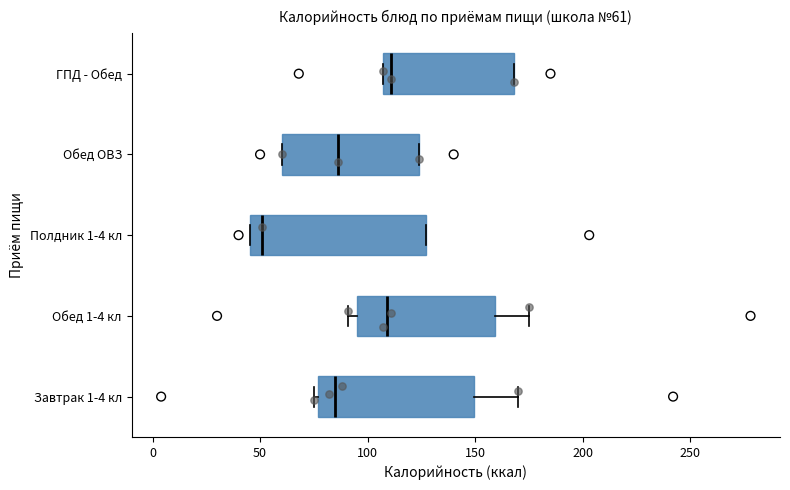

Comparing the boxes themselves (not the whiskers), which one is the widest?

Полдник 1-4 кл